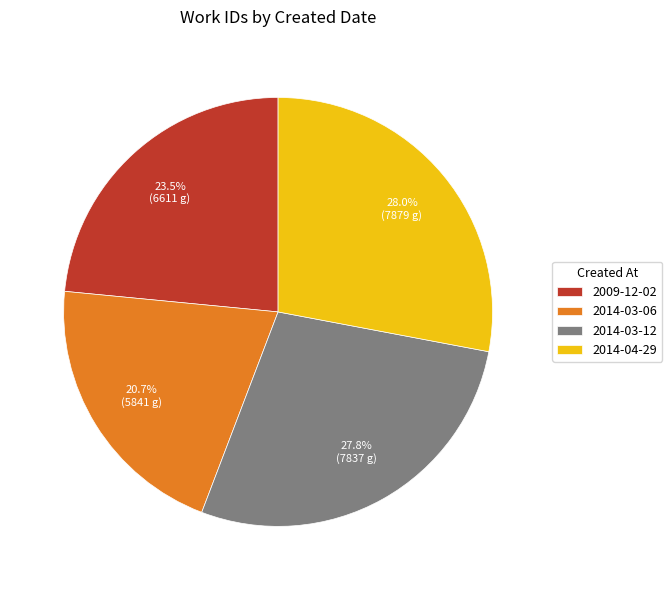

Which has a higher value, 2014-03-06 or 2014-03-12?

2014-03-12